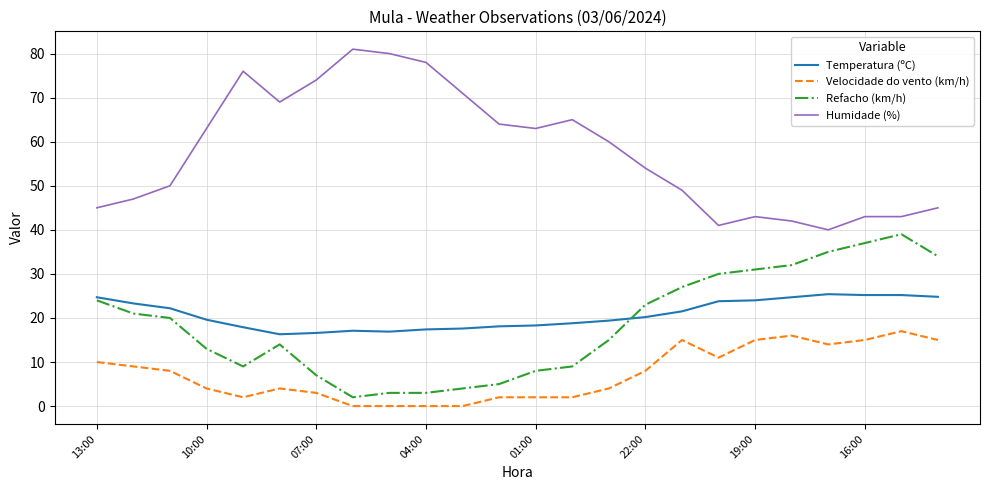

At how many categories does at least one series exceed 38?

24